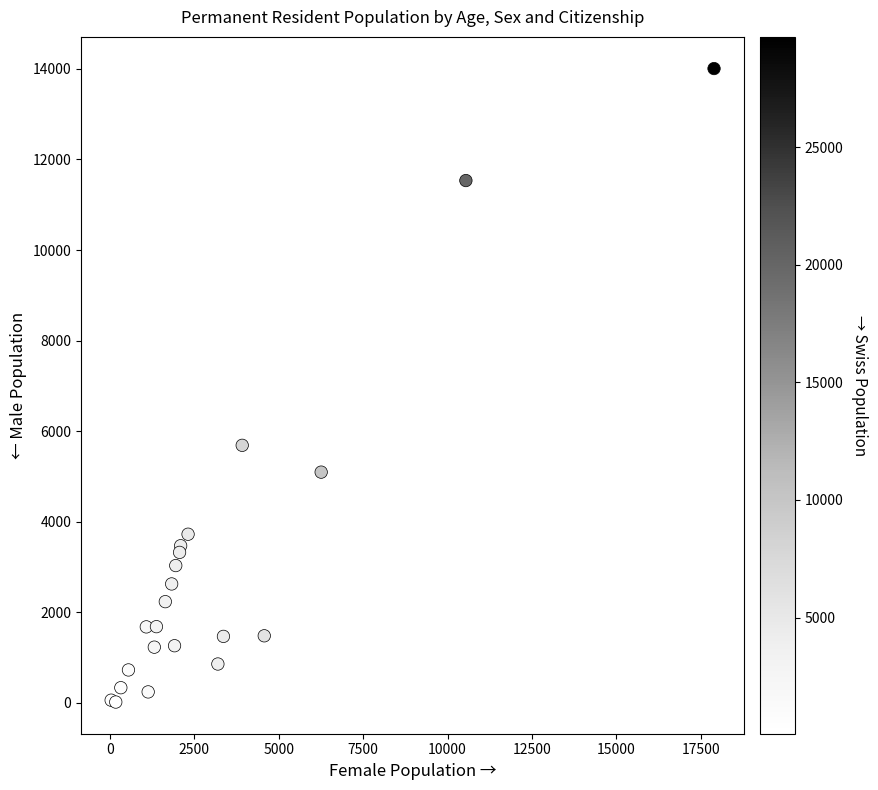

What Y value in the scatter plot is closest to 7012?

5687